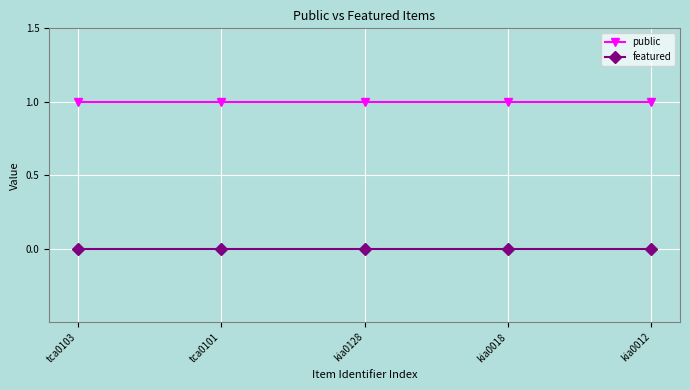

True or false: featured has a value of 0 at kia0128.

True